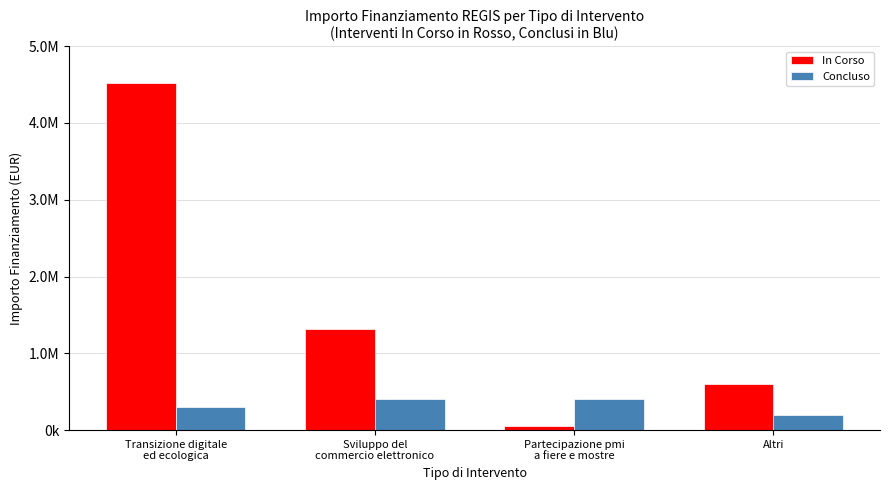

What are all the series names shown in the legend?

In Corso, Concluso